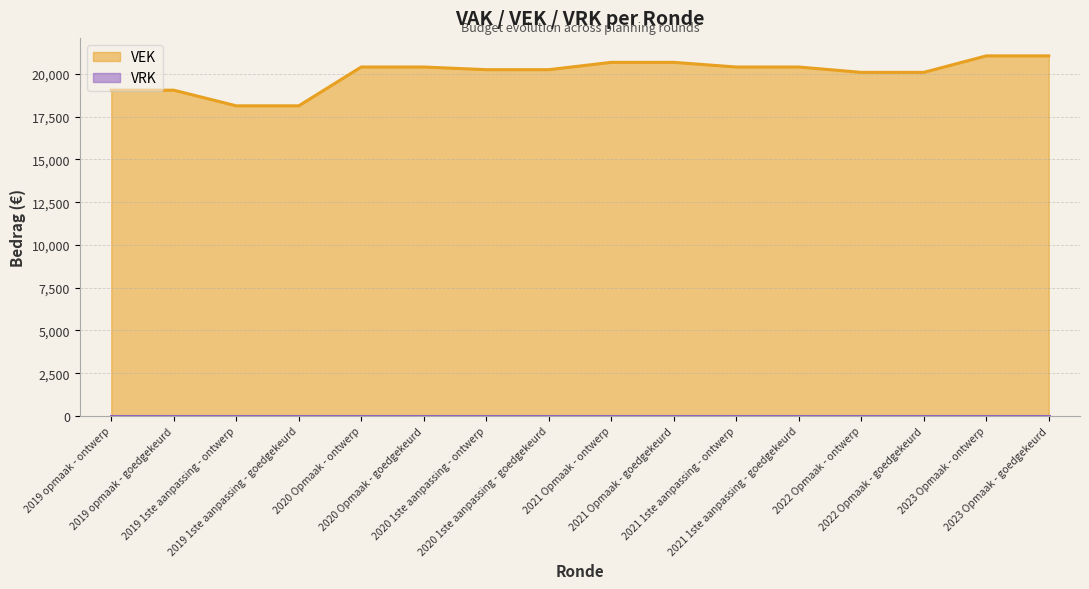

Where is the data nearest to the value 19595?

2022 Opmaak - ontwerp